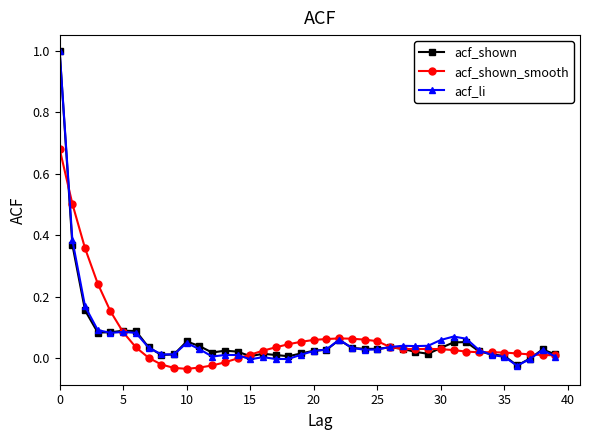

True or false: acf_li has more than 0 interior local peaks.

True